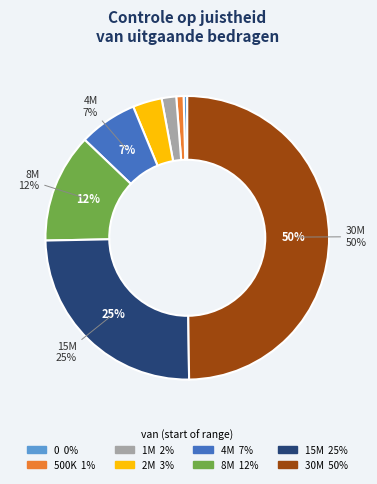

To the nearest percent, what is the average slice percentage?

12%